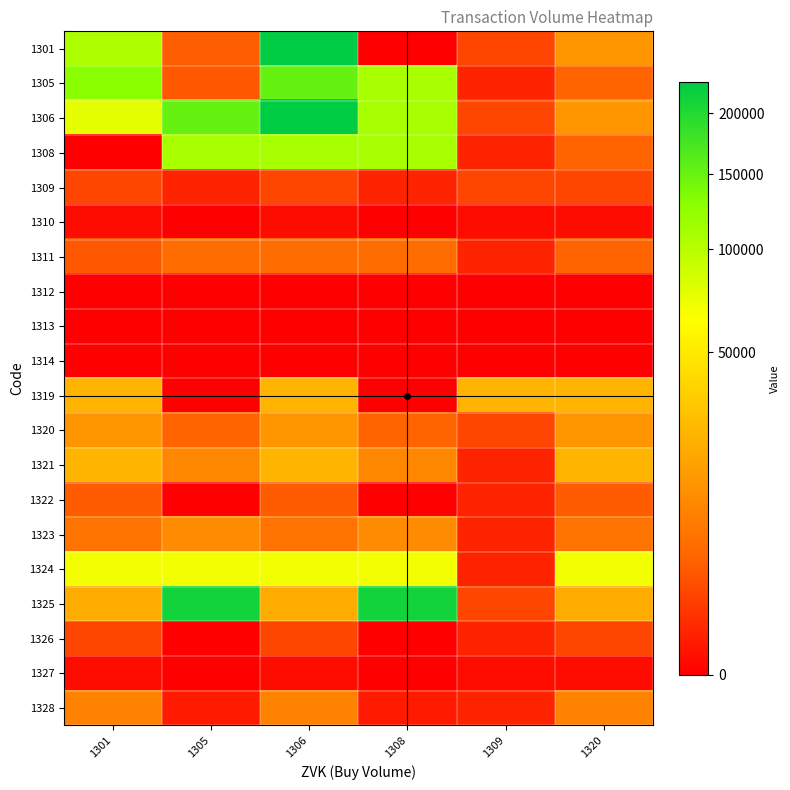

How many distinct data groups are displayed?

20